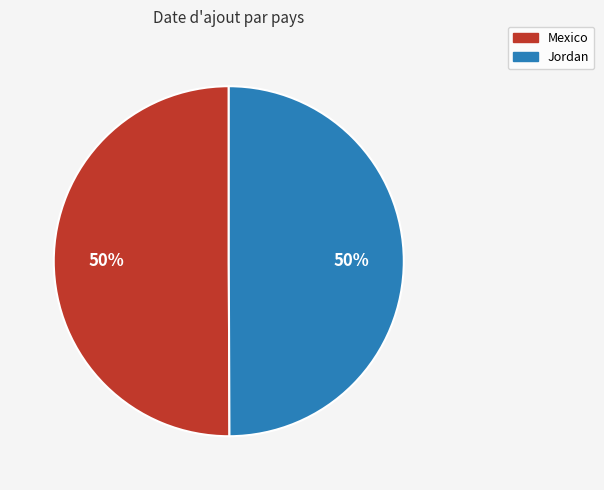

Combined, do Jordan and Mexico account for over 50%?

Yes